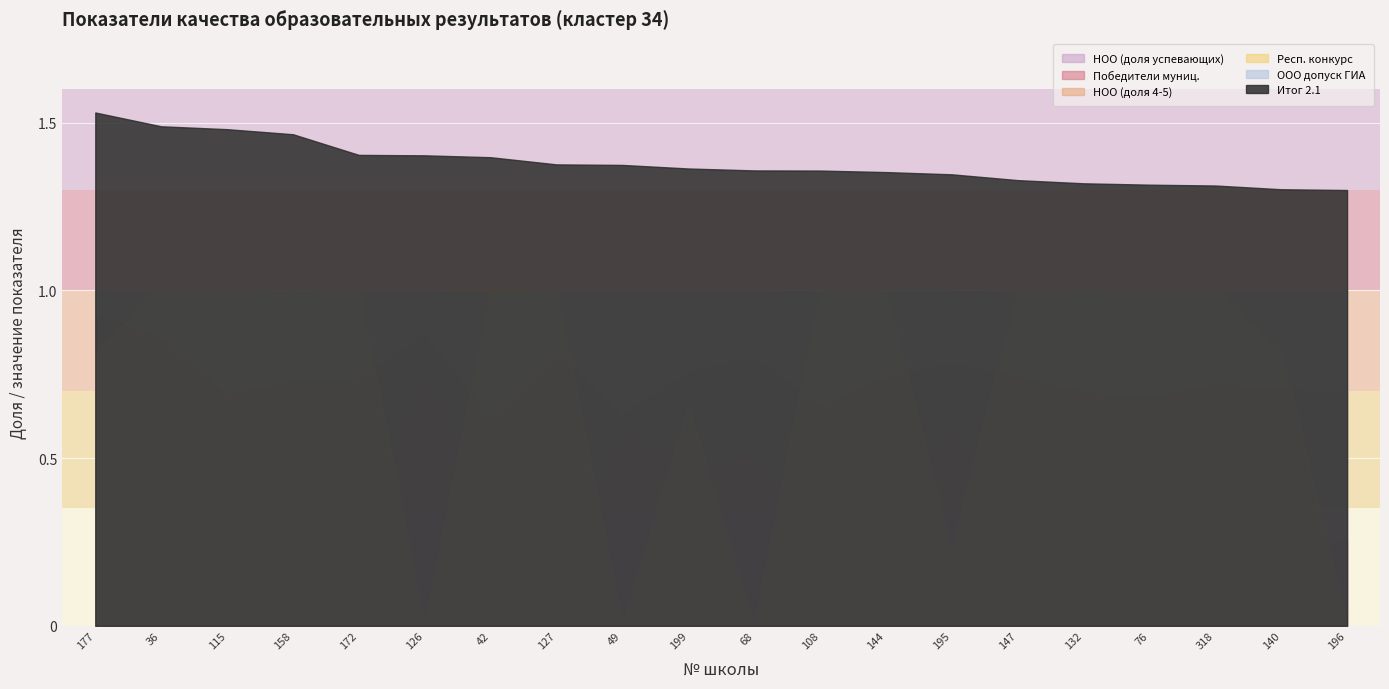

Which category has the highest value in the Победители муниц. series?

126